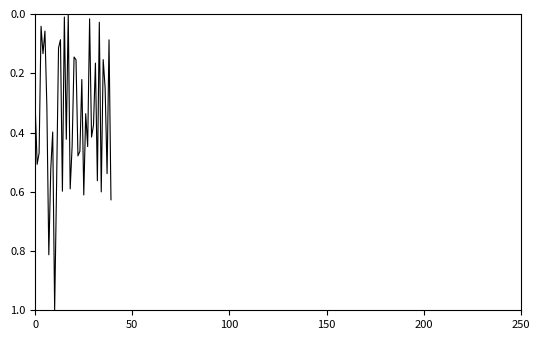

What is the sum of all values?

14.1